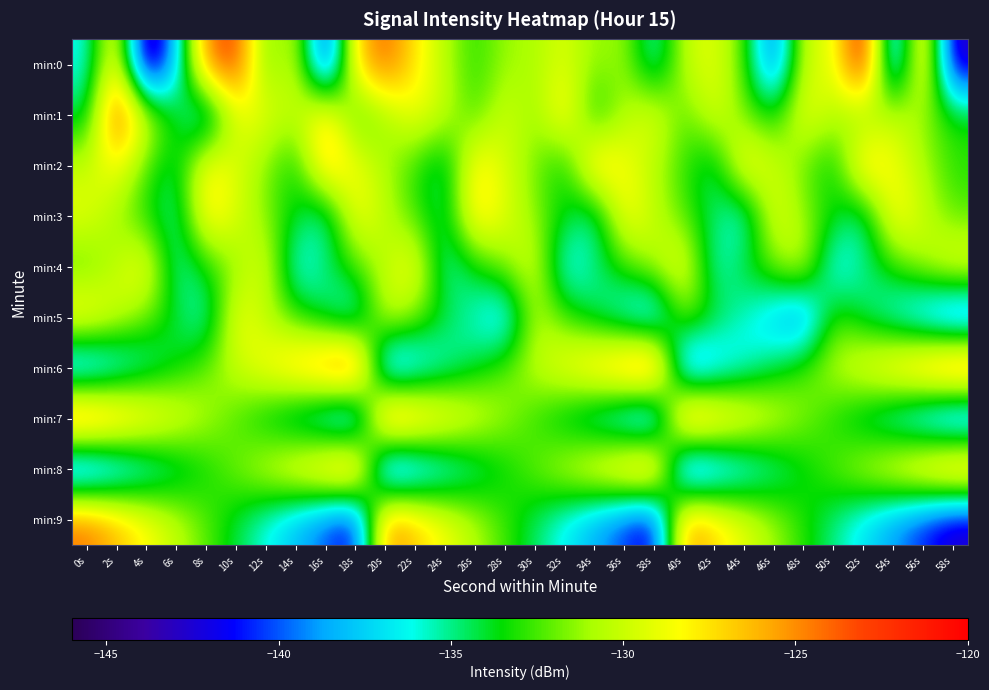

Which label corresponds to the largest value in the chart?

52s